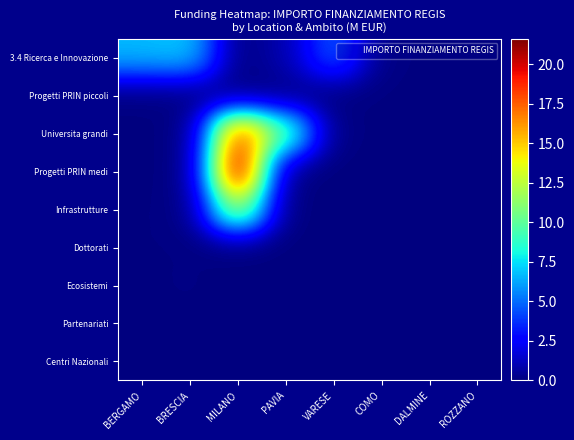

Reading left to right, extract all data points from this chart.

3.4 Ricerca e Innovazione: BERGAMO=6.7	BRESCIA=7.0	MILANO=0.1	PAVIA=0.9	VARESE=4.9	COMO=0.1	DALMINE=0.1	ROZZANO=0.1
Progetti PRIN piccoli: BERGAMO=0.0	BRESCIA=0.1	MILANO=0.0	PAVIA=0.1	VARESE=0.0	COMO=0.0	DALMINE=0.0	ROZZANO=0.0
Universita grandi: BERGAMO=0.0	BRESCIA=0.1	MILANO=18.6	PAVIA=10.3	VARESE=0.1	COMO=0.1	DALMINE=0.1	ROZZANO=0.0
Progetti PRIN medi: BERGAMO=0.0	BRESCIA=0.0	MILANO=21.6	PAVIA=0.0	VARESE=0.0	COMO=0.0	DALMINE=0.0	ROZZANO=0.0
Infrastrutture: BERGAMO=0.1	BRESCIA=0.1	MILANO=12.6	PAVIA=0.0	VARESE=0.0	COMO=0.0	DALMINE=0.0	ROZZANO=0.0
Dottorati: BERGAMO=0.1	BRESCIA=0.1	MILANO=0.0	PAVIA=0.0	VARESE=0.0	COMO=0.0	DALMINE=0.0	ROZZANO=0.0
Ecosistemi: BERGAMO=0.0	BRESCIA=0.1	MILANO=0.0	PAVIA=0.0	VARESE=0.0	COMO=0.0	DALMINE=0.0	ROZZANO=0.0
Partenariati: BERGAMO=0.0	BRESCIA=0.0	MILANO=0.0	PAVIA=0.0	VARESE=0.0	COMO=0.0	DALMINE=0.0	ROZZANO=0.0
Centri Nazionali: BERGAMO=0.0	BRESCIA=0.0	MILANO=0.0	PAVIA=0.0	VARESE=0.0	COMO=0.0	DALMINE=0.0	ROZZANO=0.0